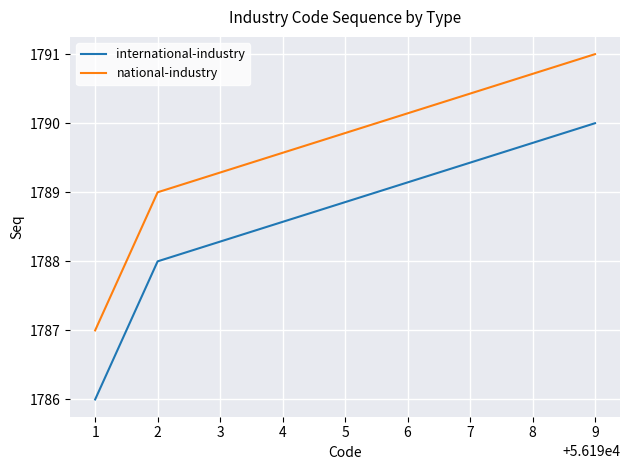

Is this an area chart (filled region under the line)?

No